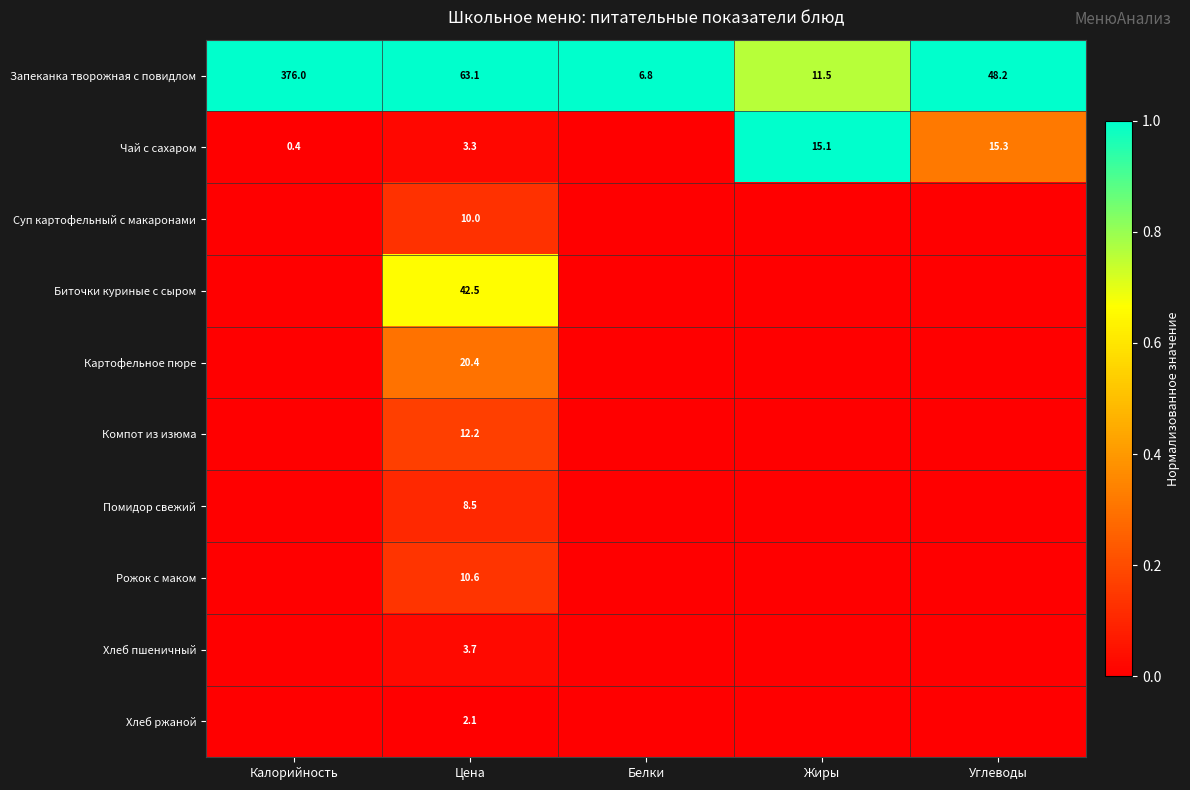

Which label corresponds to the smallest value in the chart?

Белки